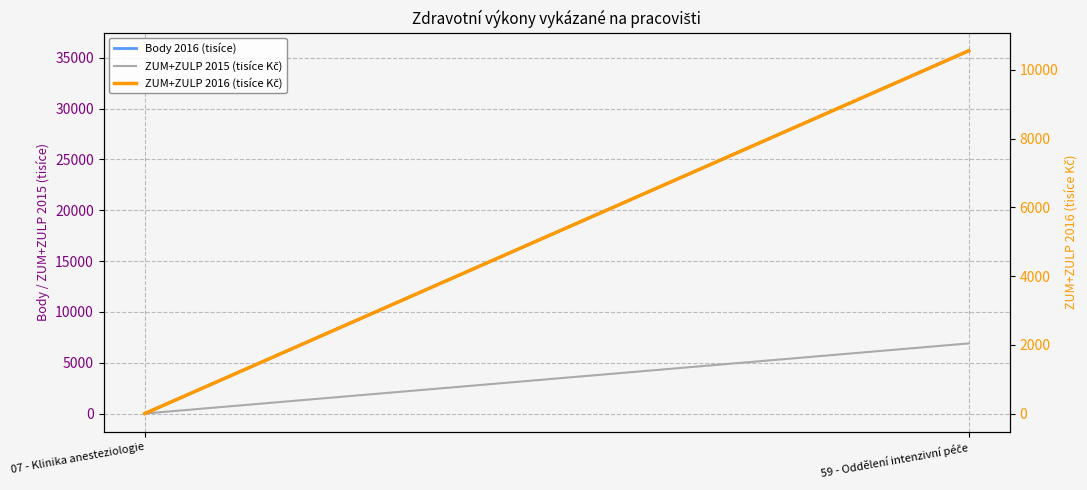

Which series has the largest total across all categories?

Body 2016 (tisíce)